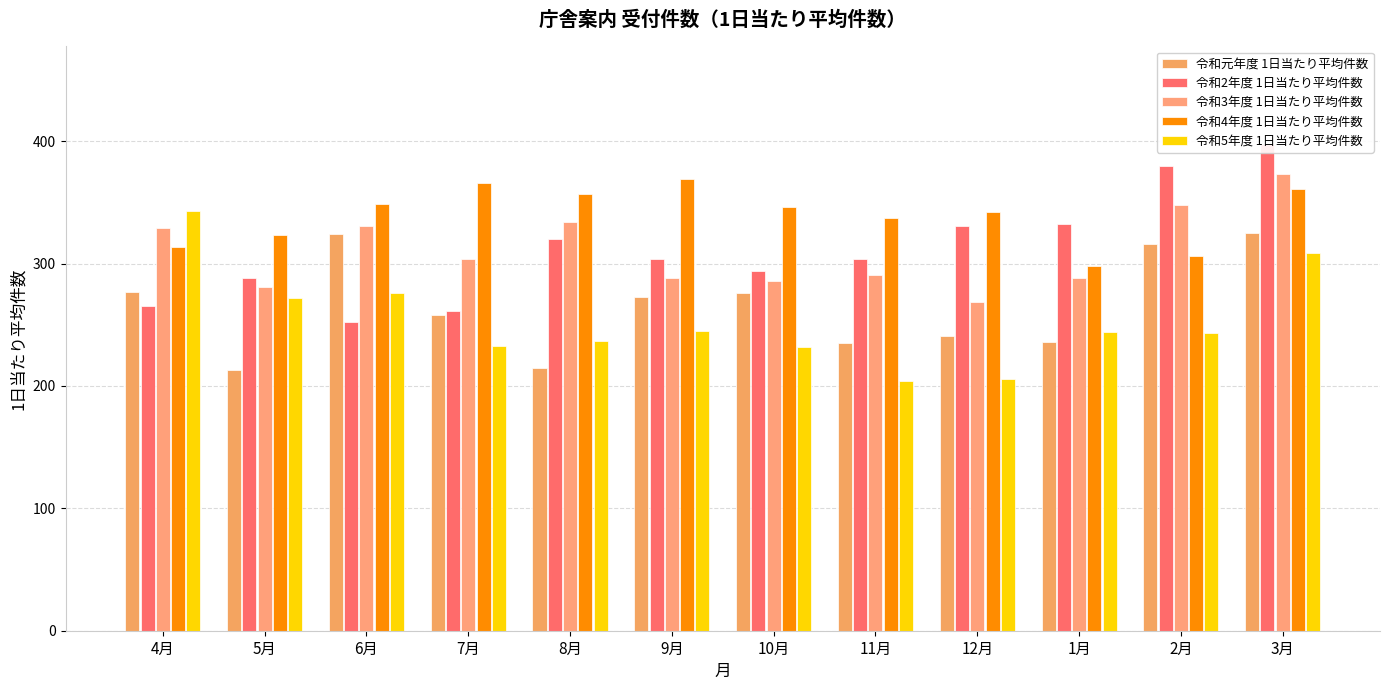

What are all the series names shown in the legend?

令和元年度 1日当たり平均件数, 令和2年度 1日当たり平均件数, 令和3年度 1日当たり平均件数, 令和4年度 1日当たり平均件数, 令和5年度 1日当たり平均件数